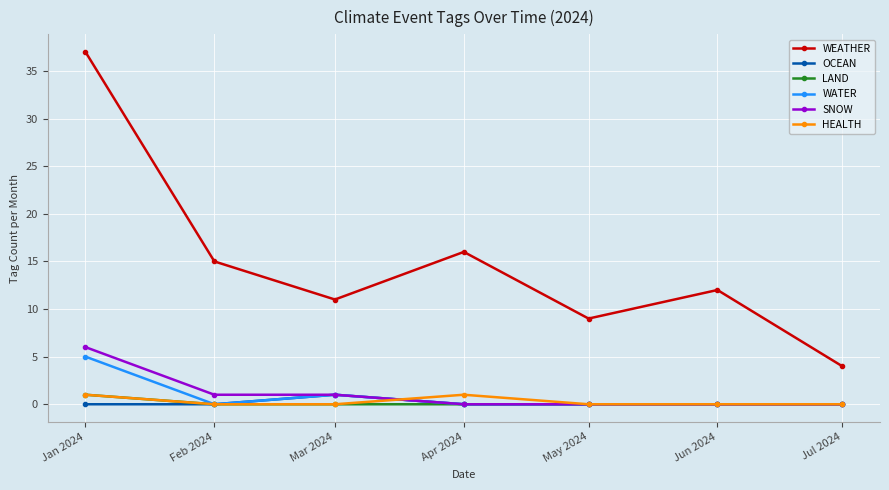

What is the greatest value displayed?

37